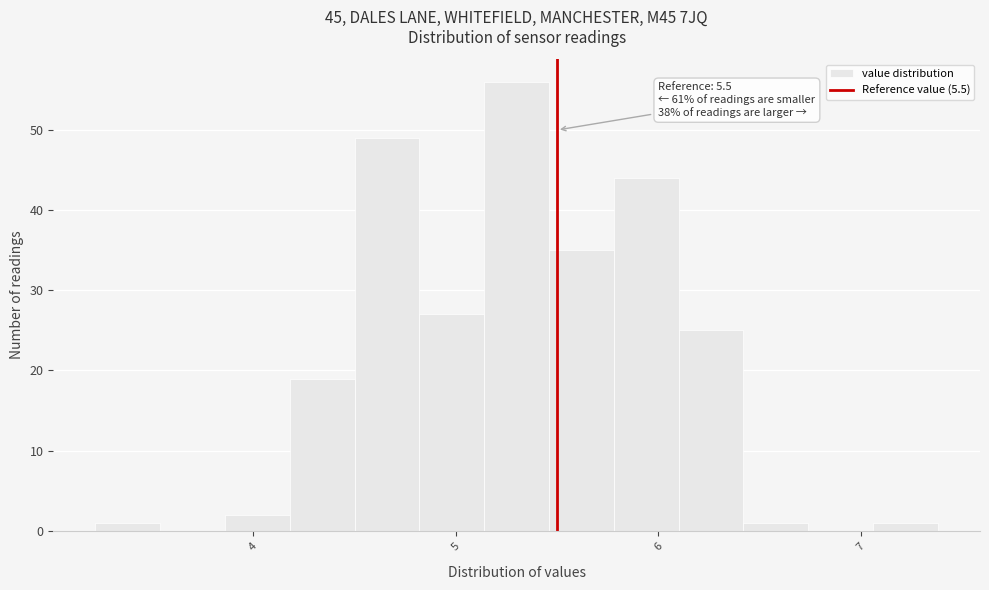

Around what value on the x-axis is the tallest bar? Give the approximate position of its centre, as read against the axis.

5.3